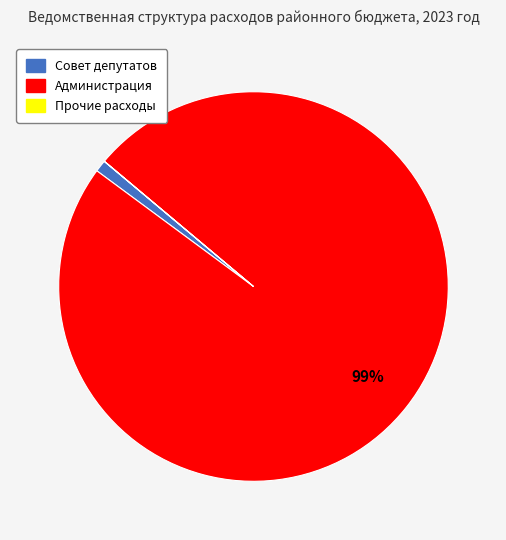

To the nearest percent, what portion does Совет депутатов represent?

1%